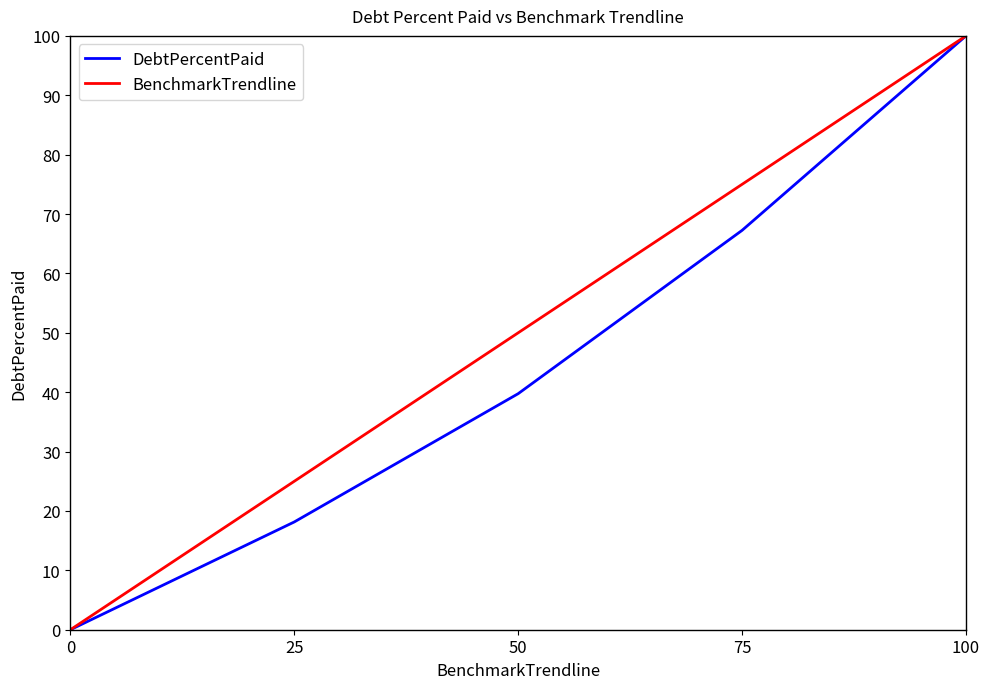

What is the maximum value for BenchmarkTrendline?

100.0